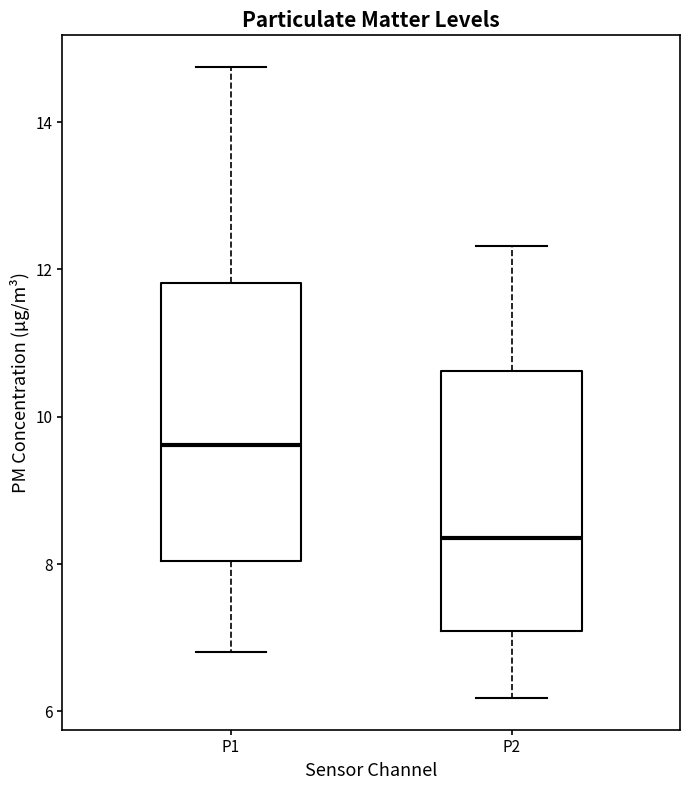

Which box is the tallest, from its lower edge to its upper edge?

P1